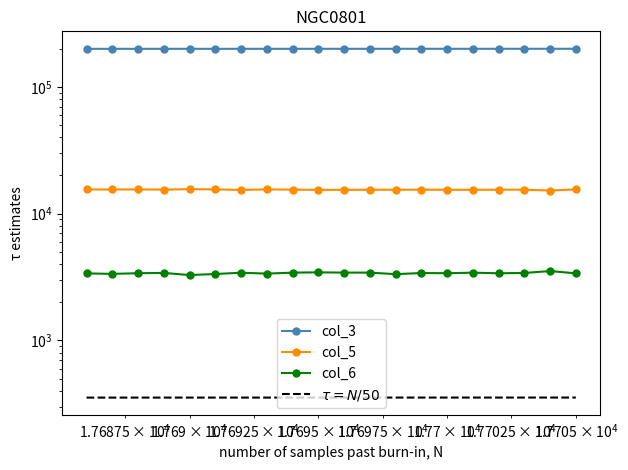

Rank the series by their maximum value, from highest to lowest.

col_3, col_5, col_6